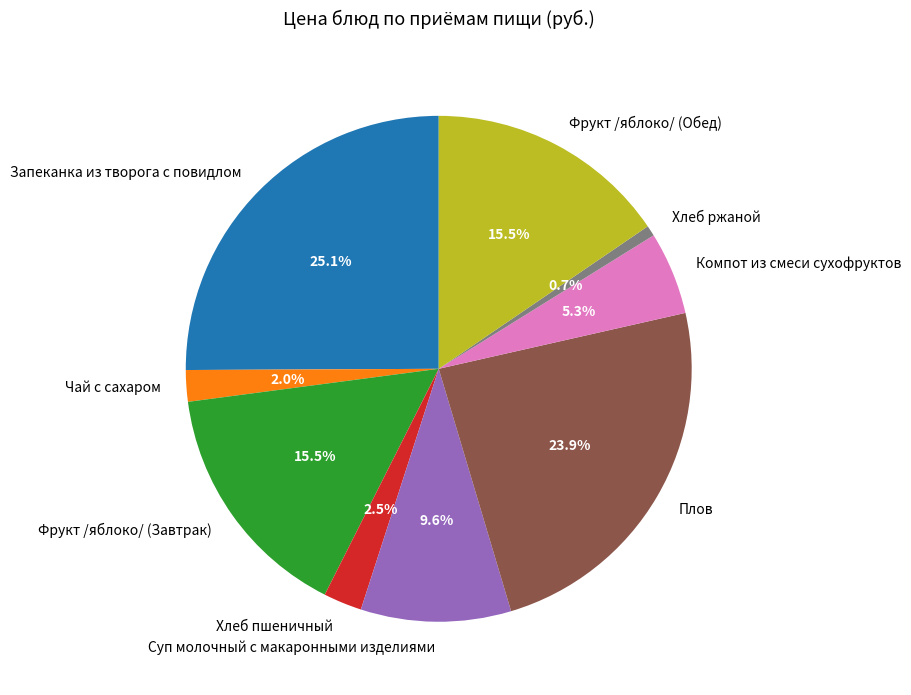

Which slice is the smallest?

Хлеб ржаной